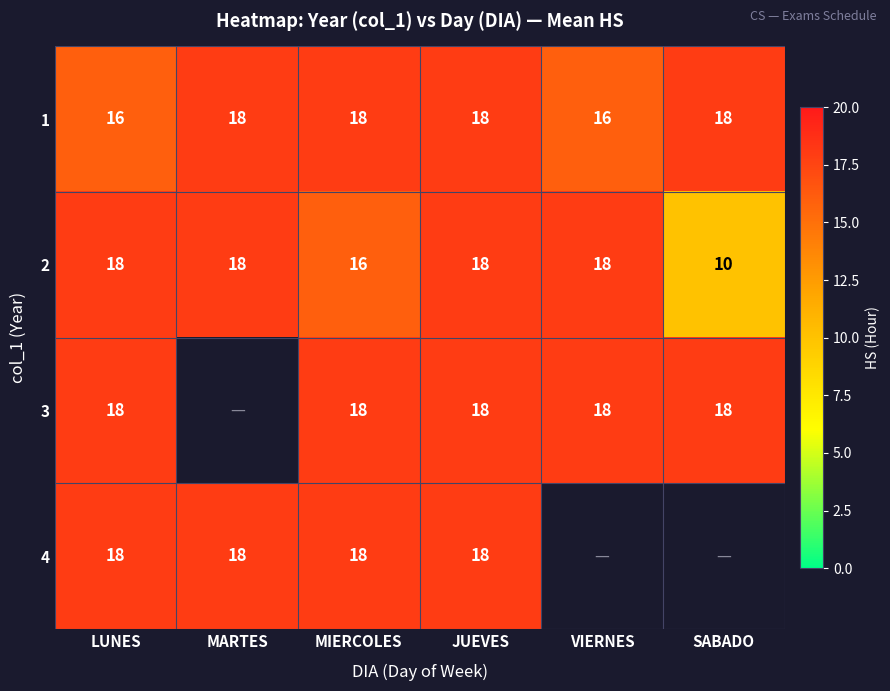

What value does the 1 series have at MIERCOLES?

18